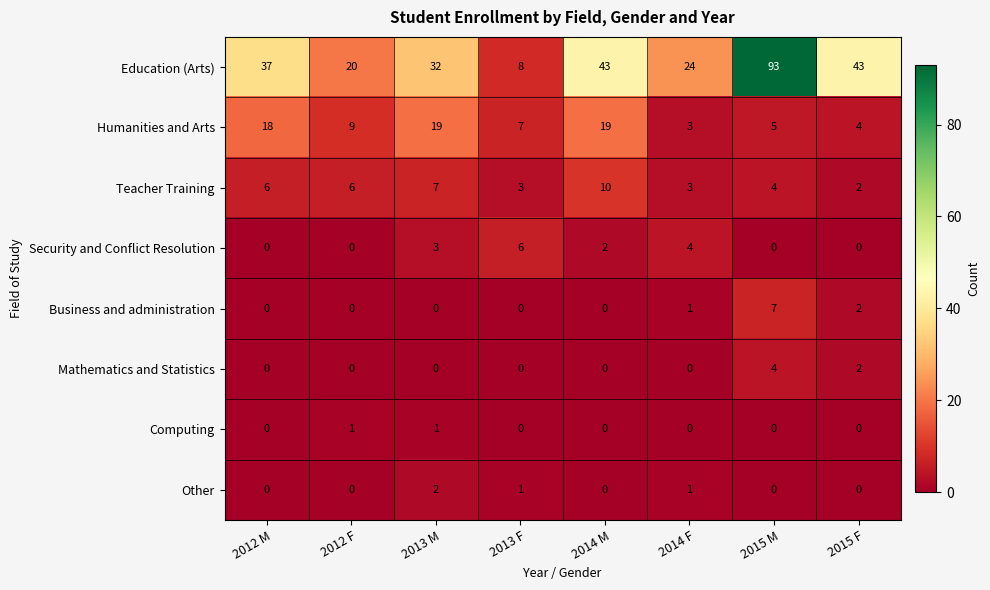

What is the difference between the maximum and second lowest values in the Security and Conflict Resolution series?

6